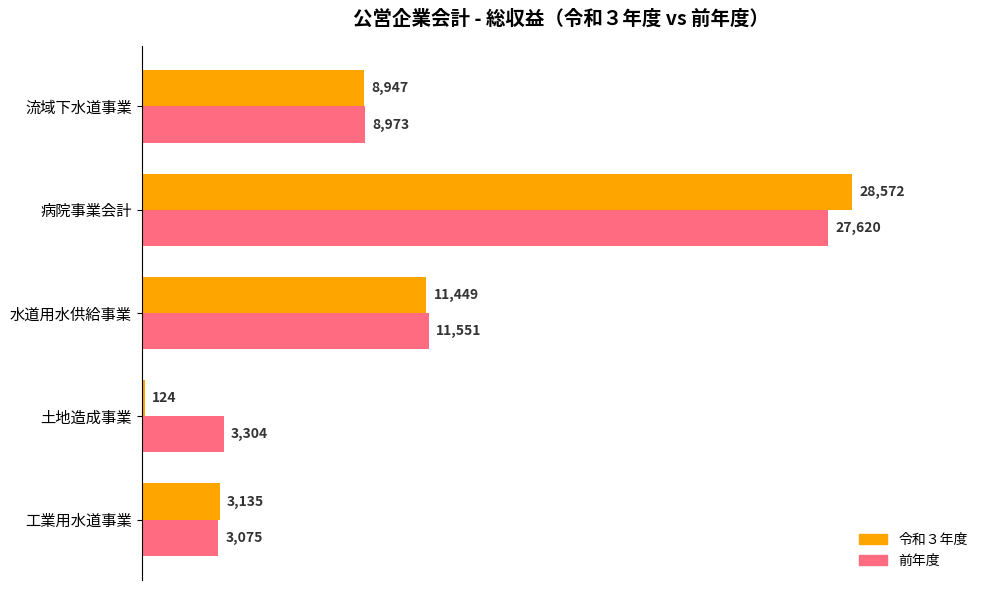

True or false: 前年度 has a value of 2260 at 流域下水道事業.

False